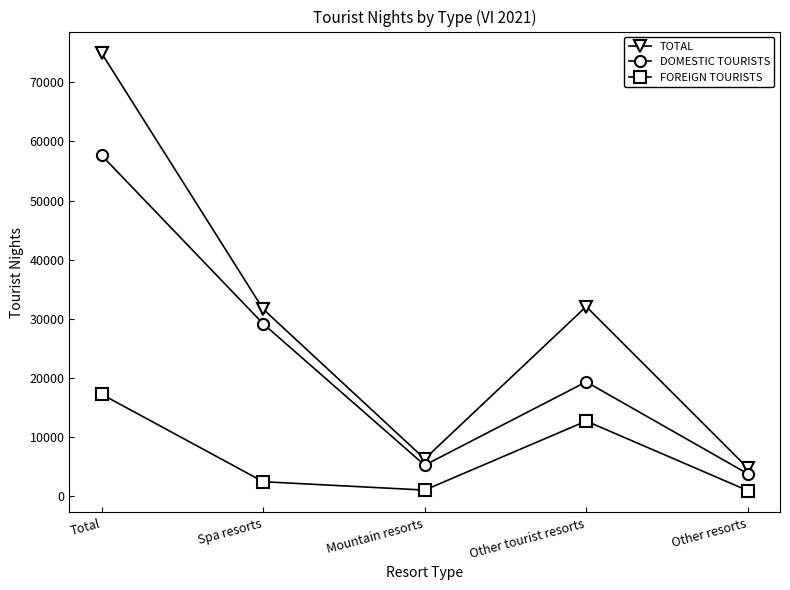

What is the value of the TOTAL point at the 4th from the left?

32094